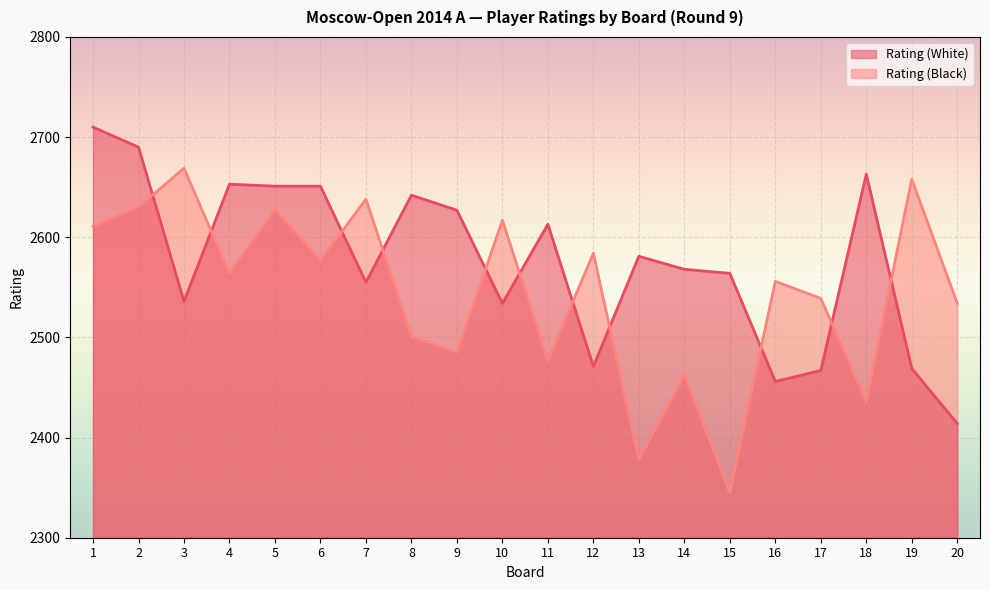

In Rating (Black), how many points are higher than both neighbors (excluding endpoints)?

8